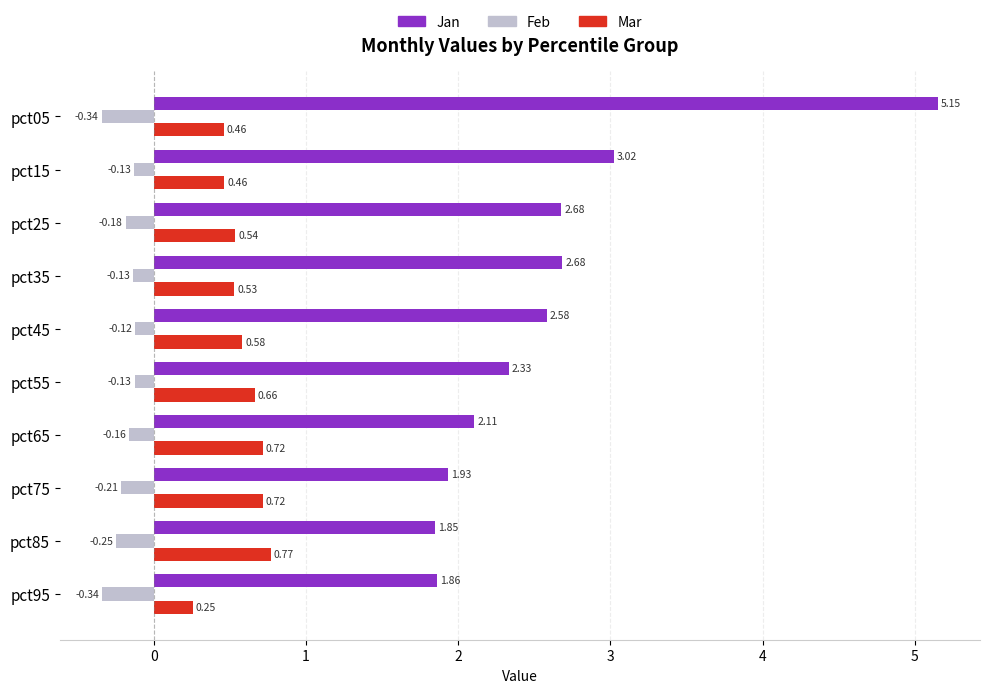

List the series in order of their overall mean, lowest first.

Feb, Mar, Jan